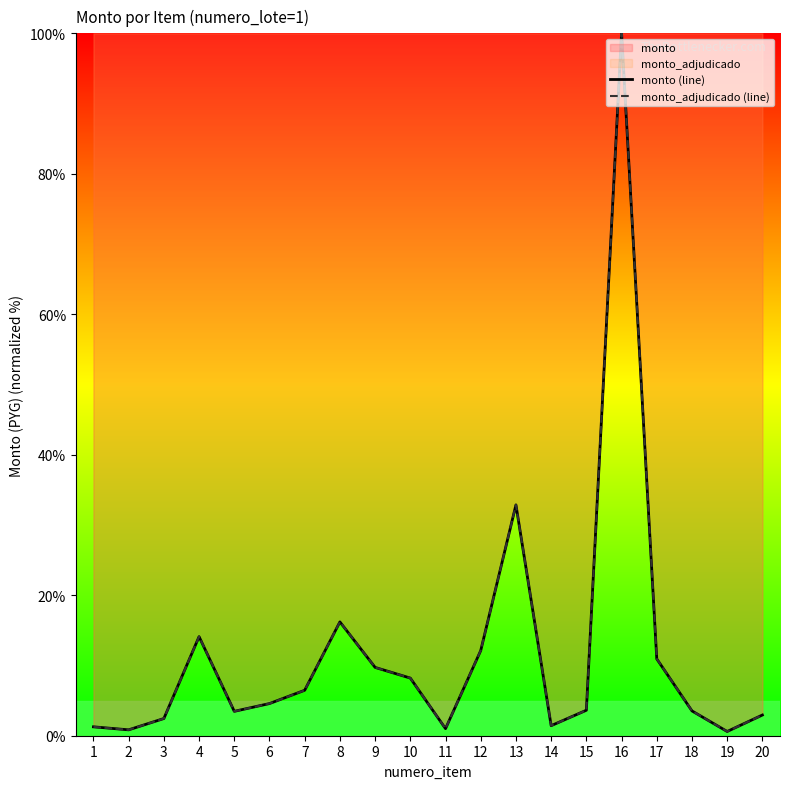

True or false: monto_adjudicado (line) has more than 2 interior local peaks.

True